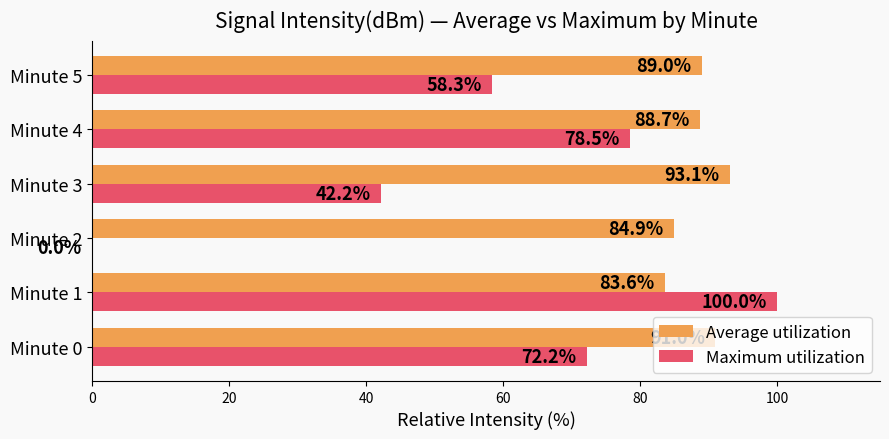

At which category is the sum across all series the highest?

Minute 1